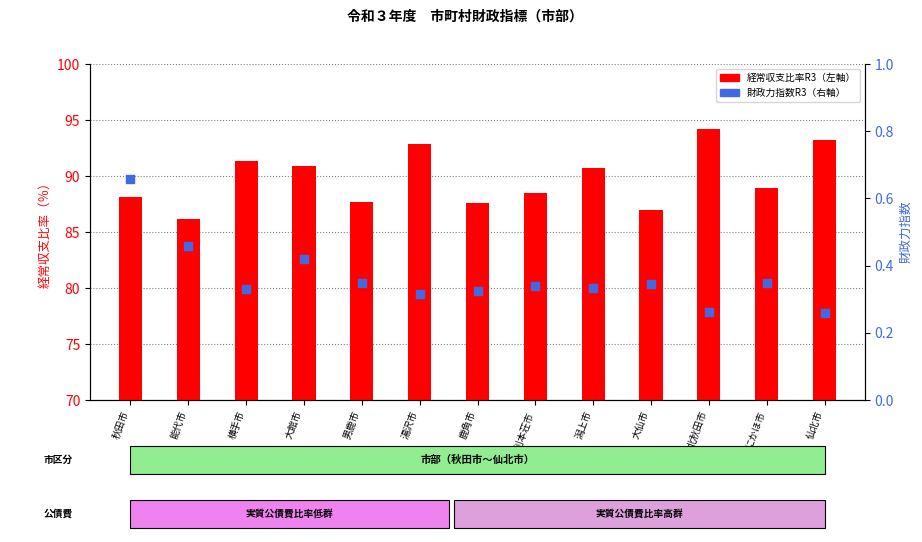

What is the total value across all series at 横手市?

91.6